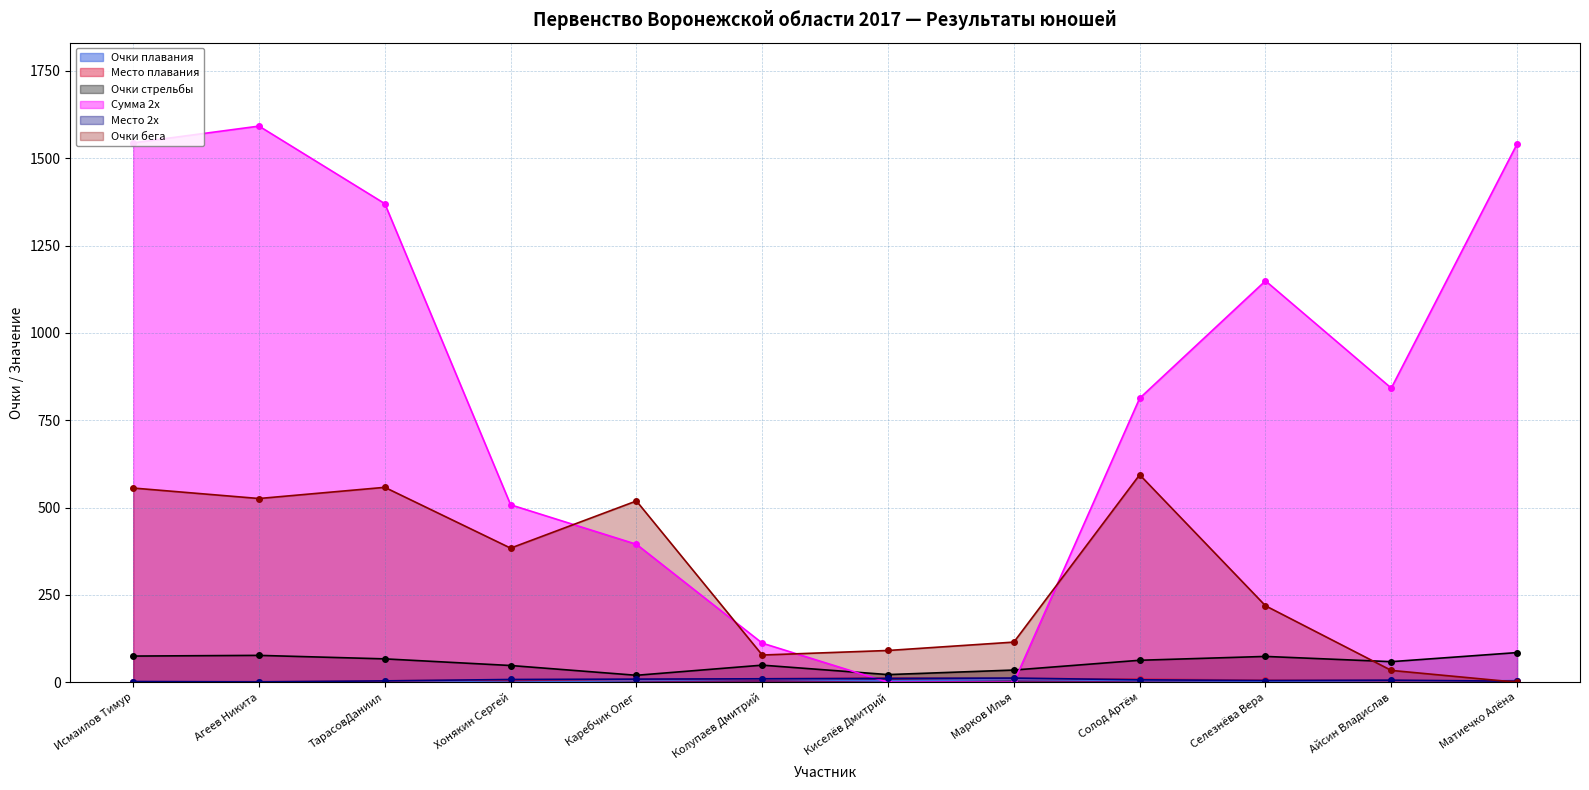

Reading left to right, list all the values displayed in this chart.

Очки плавания: 2	2	4	0	5	9	4	8	5	3	0	5
Место плавания: 2	2	4	7	8	10	12	11	9	6	5	4
Очки стрельбы: 75	77	67	48	20	49	22	35	63	74	59	85
Сумма 2х: 1544	1592	1370	508	395	112	0	0	813	1149	842	1541
Место 2х: 2	1	4	8	9	10	11	12	7	5	6	3
Очки бега: 556	526	558	384	519	78	91	115	594	219	34	0